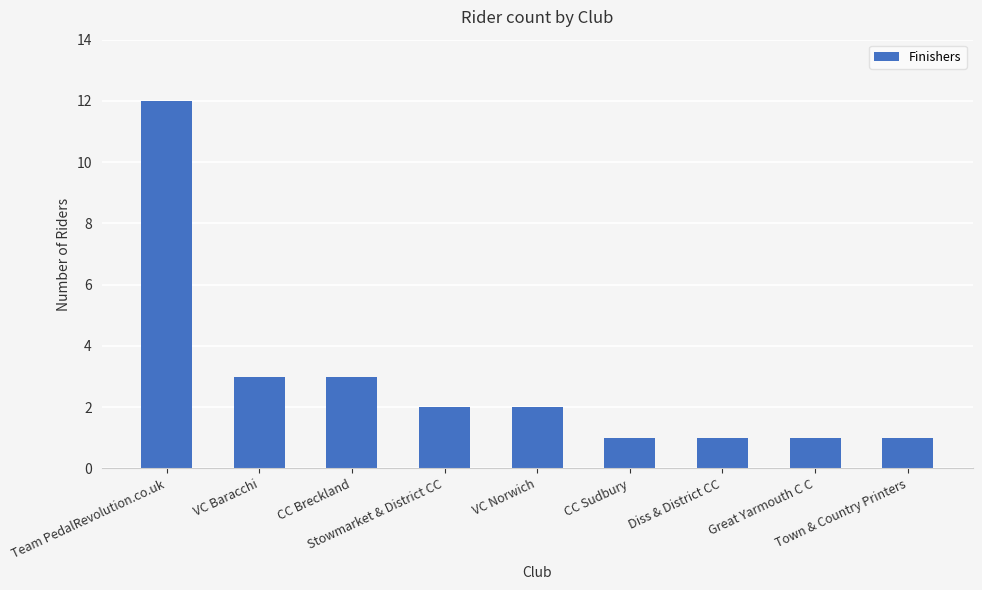

What is the ratio of the value at Diss & District CC to the value at CC Breckland?

0.3